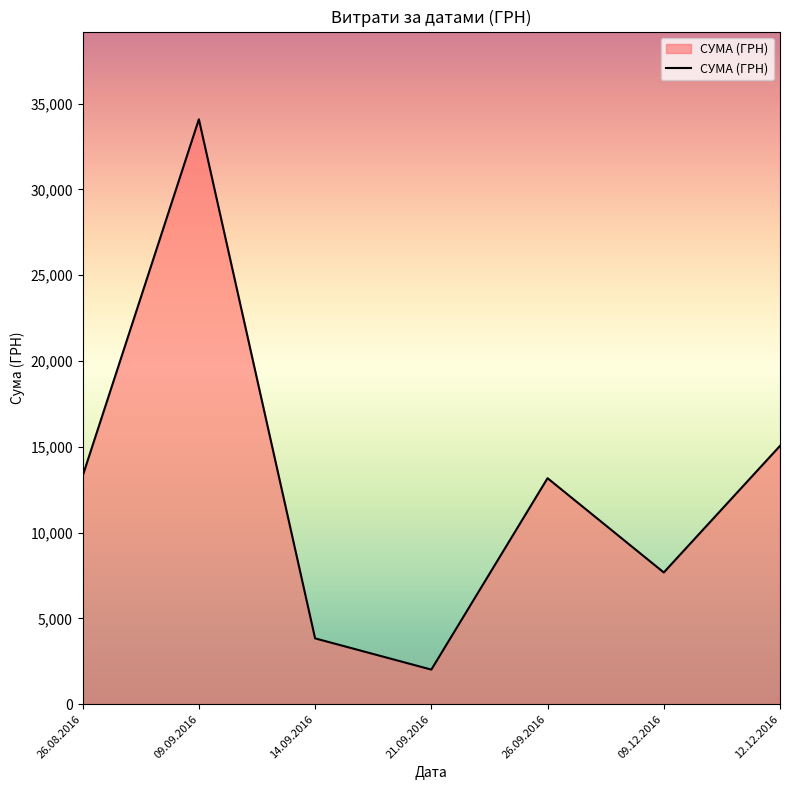

What is the difference between the second highest and minimum values?

13040.0